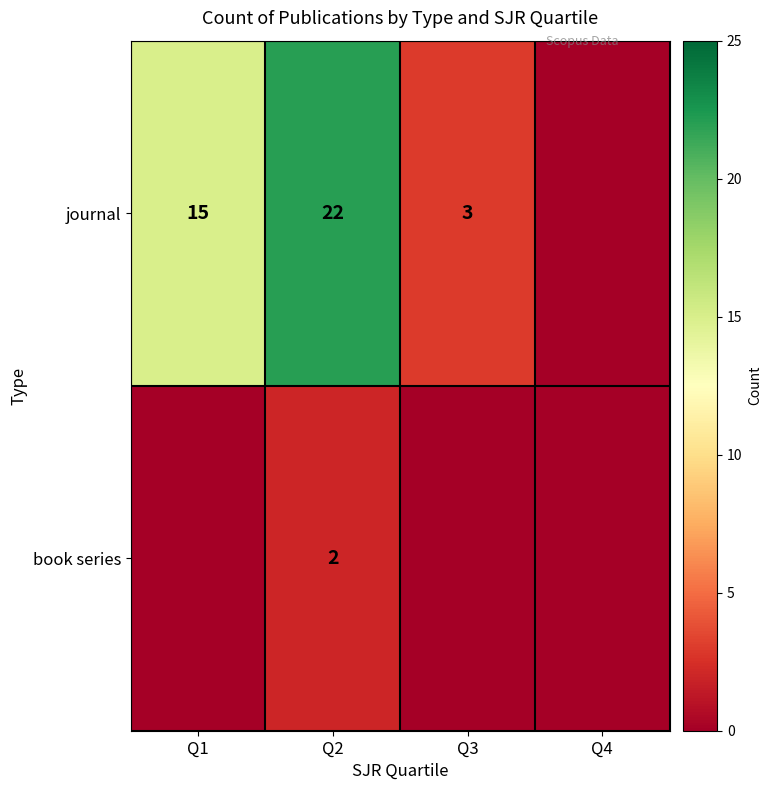

Is it true that journal equals 4 at Q3?

False